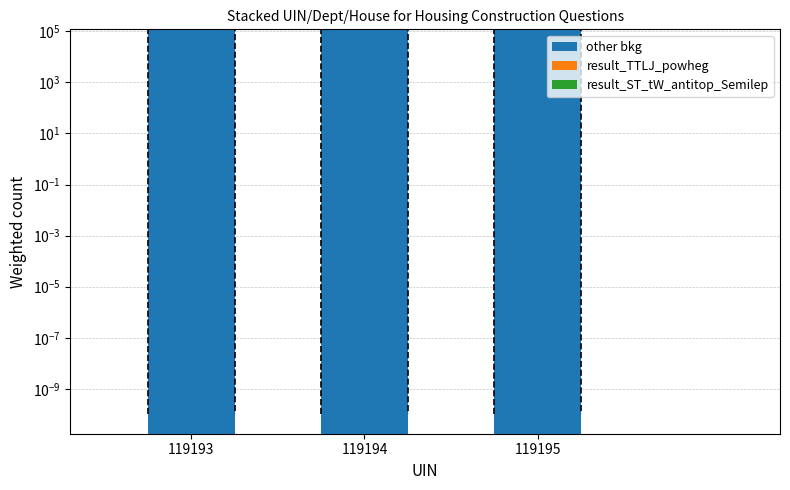

List the series in order of their peak value, lowest first.

result_ST_tW_antitop_Semilep, result_TTLJ_powheg, other bkg